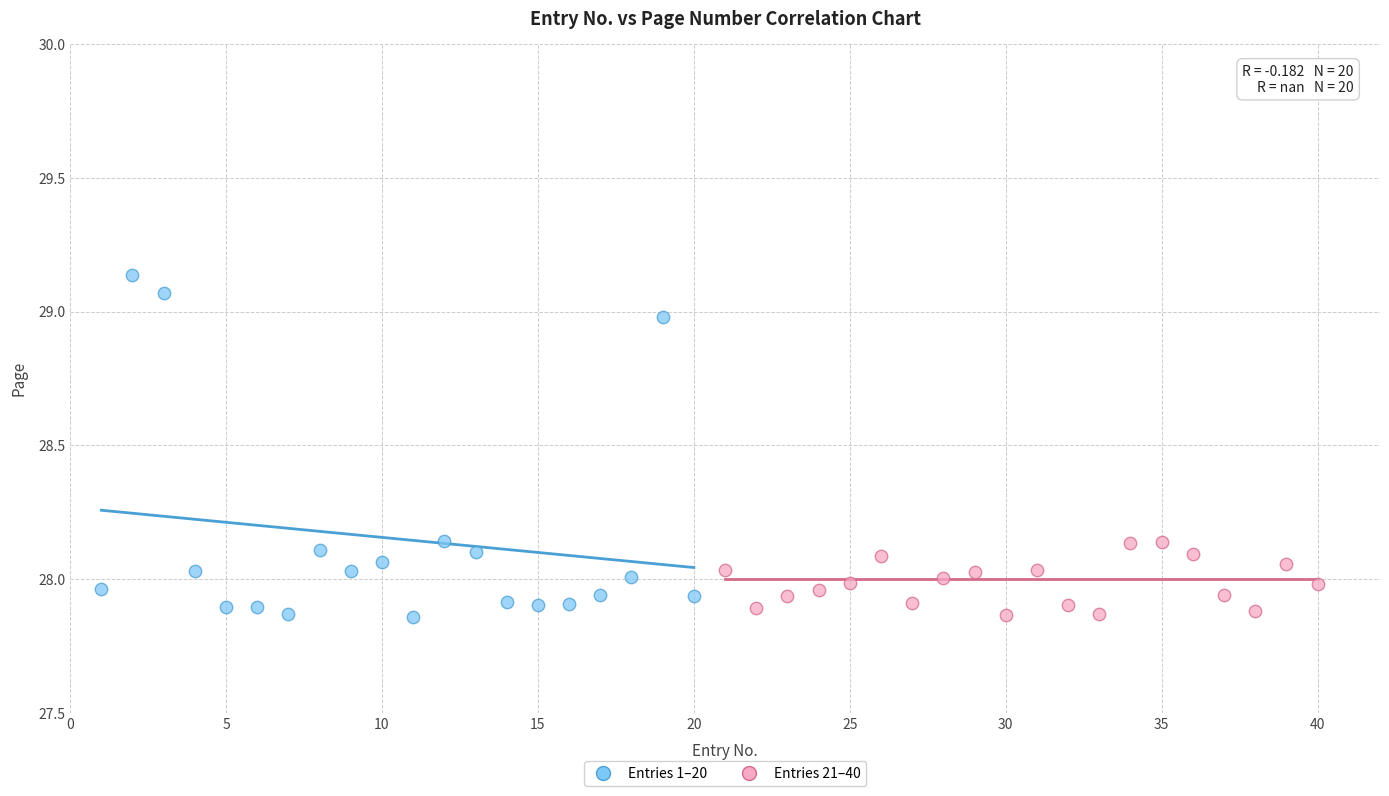

Which series has the widest spread of Y values?

Entries 1–20